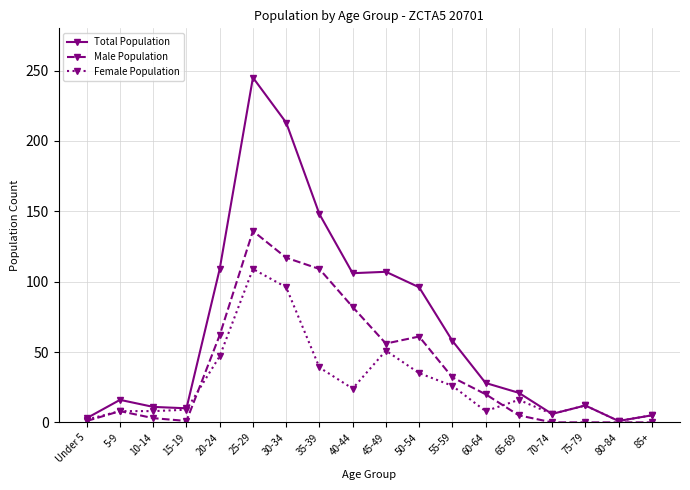

Read the Male Population value at 45-49, to the nearest 50.

50